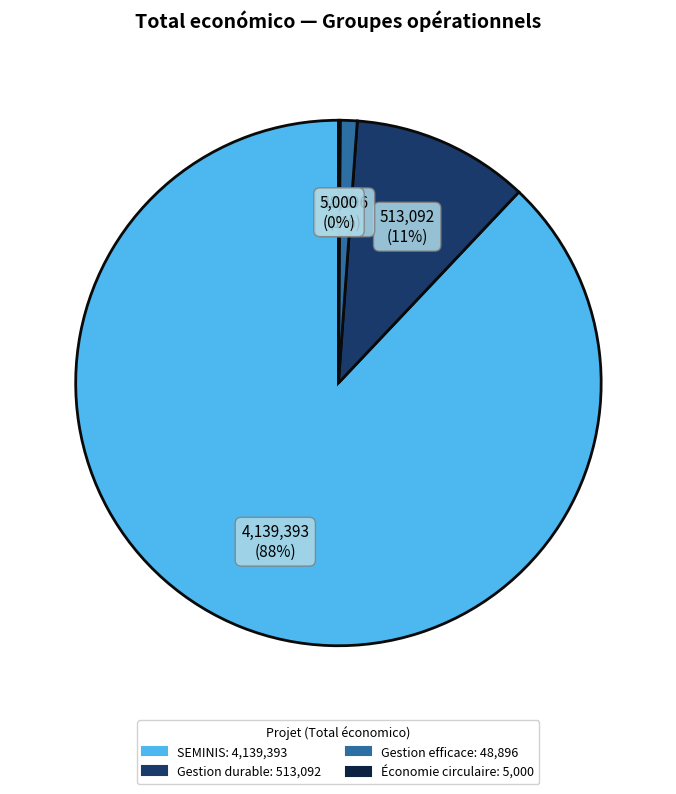

To the nearest percent, what is the average slice percentage?

25%